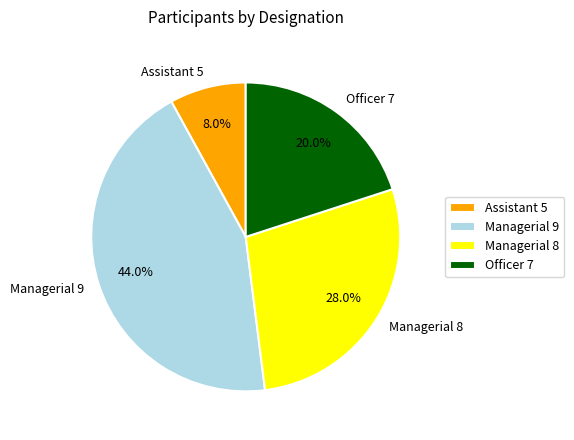

What is the ratio of the value at Managerial 8 to the value at Assistant 5?

3.5